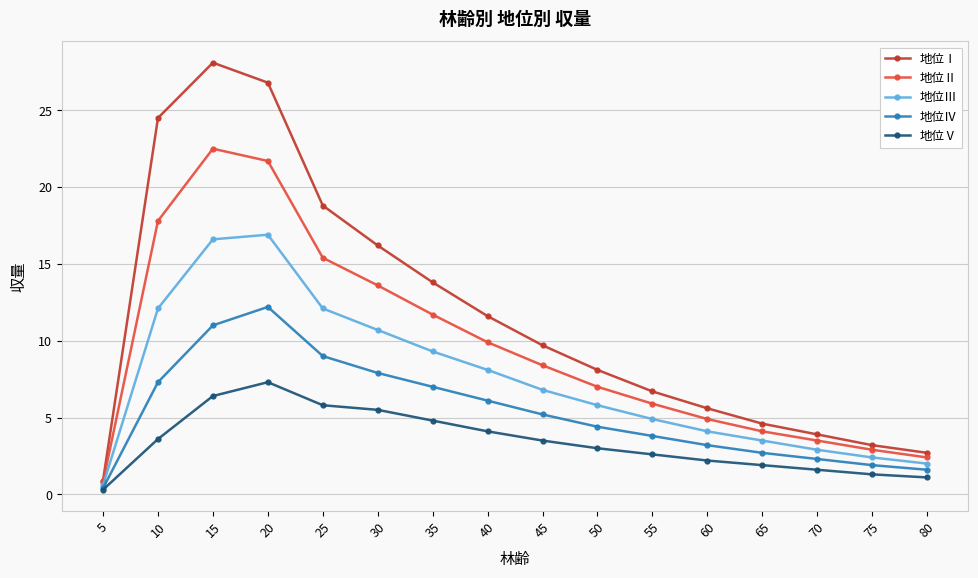

True or false: 地位Ⅱ and 地位Ⅳ intersect in this chart.

False